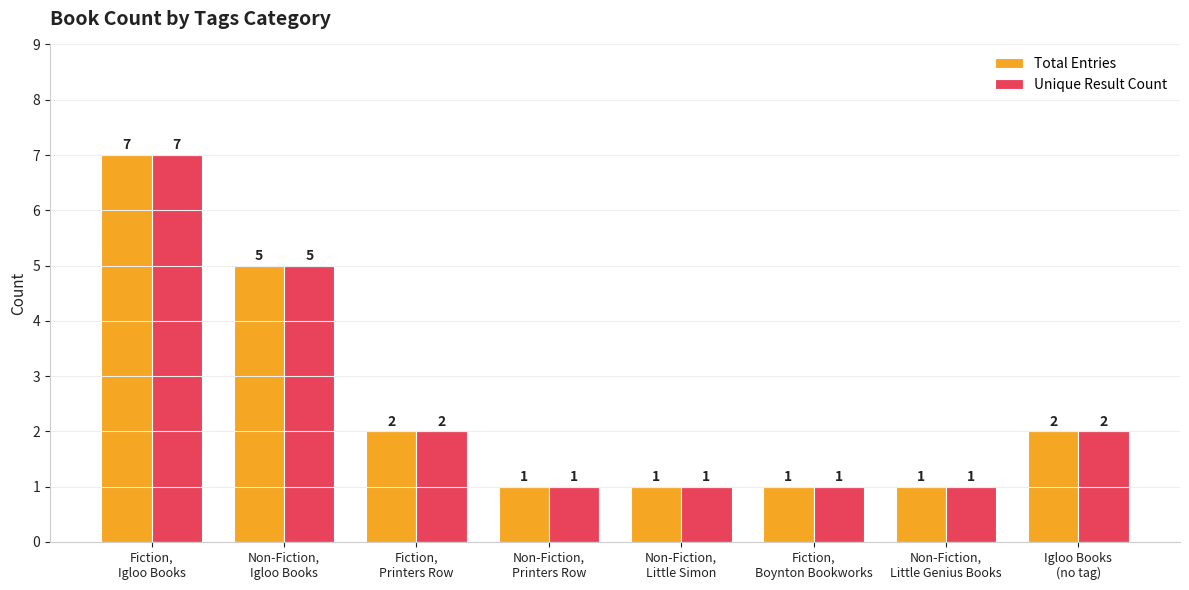

True or false: Unique Result Count has a value of 5 at Non-Fiction,
Igloo Books.

True